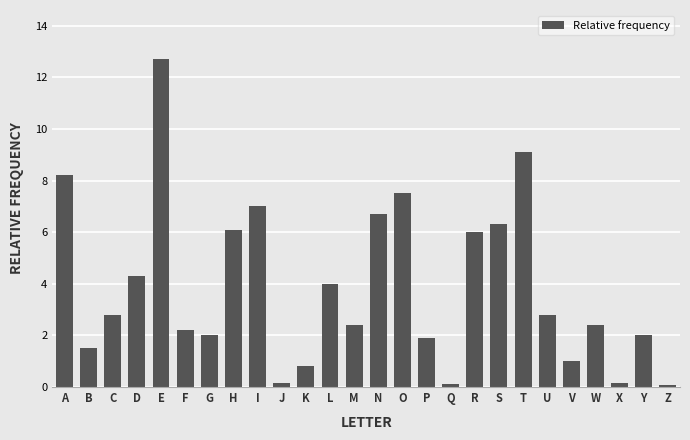

What is the difference between the maximum and minimum values?

12.6